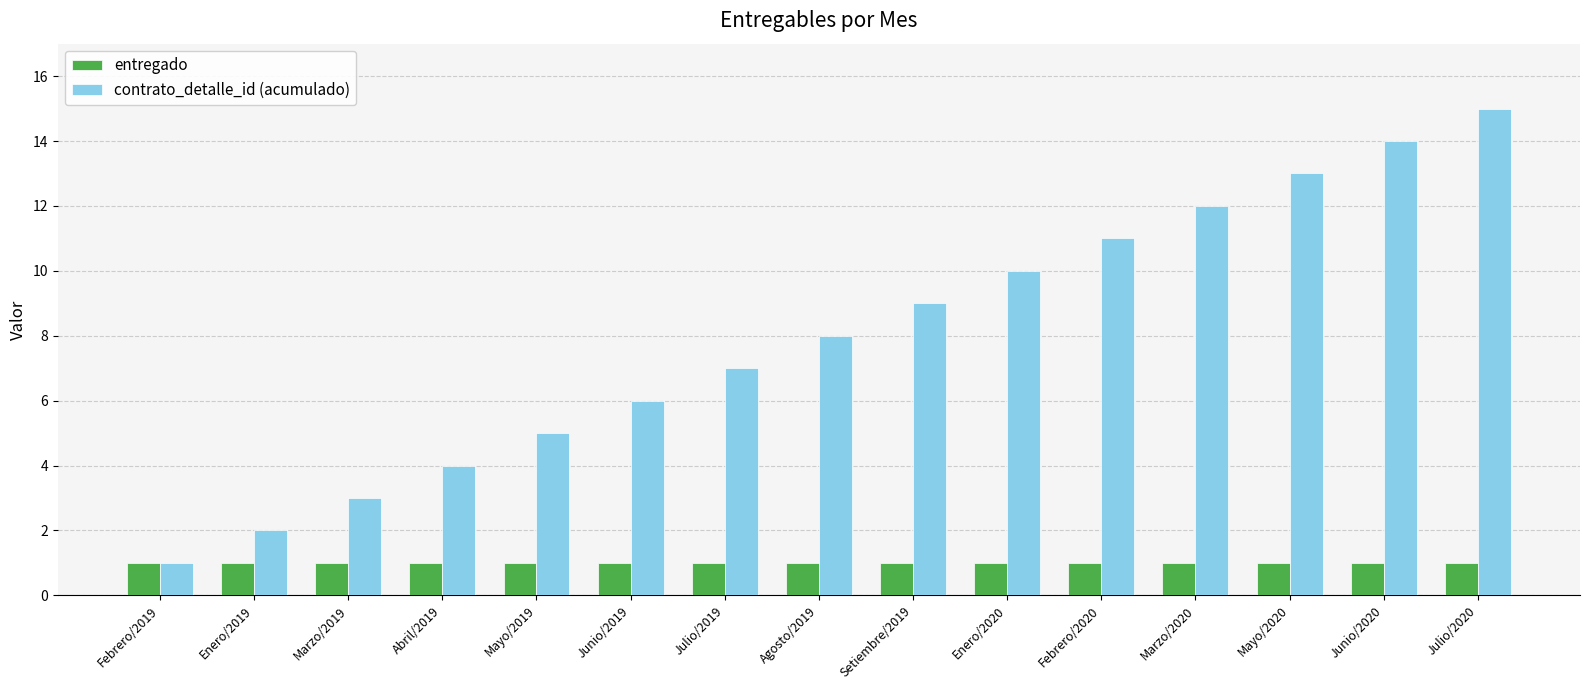

Is the value of contrato_detalle_id (acumulado) at Julio/2019 greater than the value of entregado at Junio/2019?

Yes